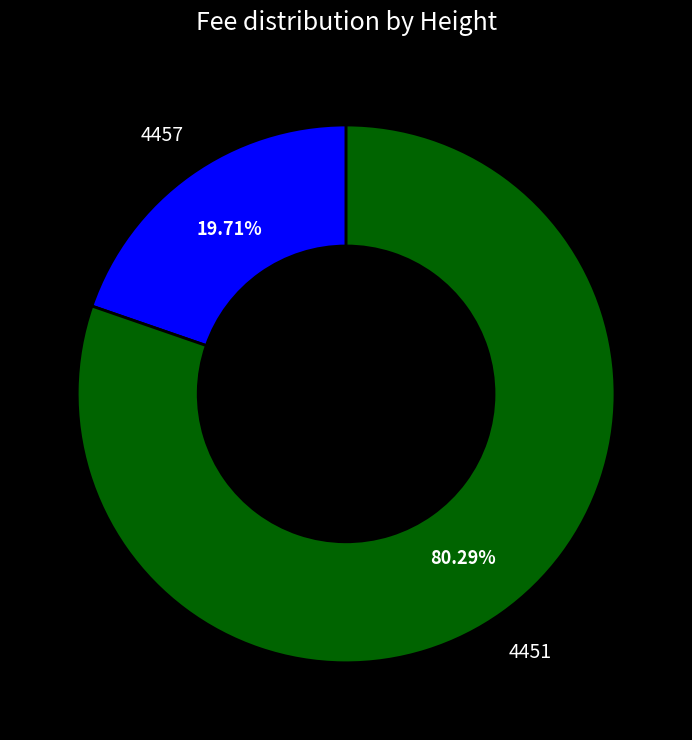

How much of the chart is everything except 4457?

80.3%